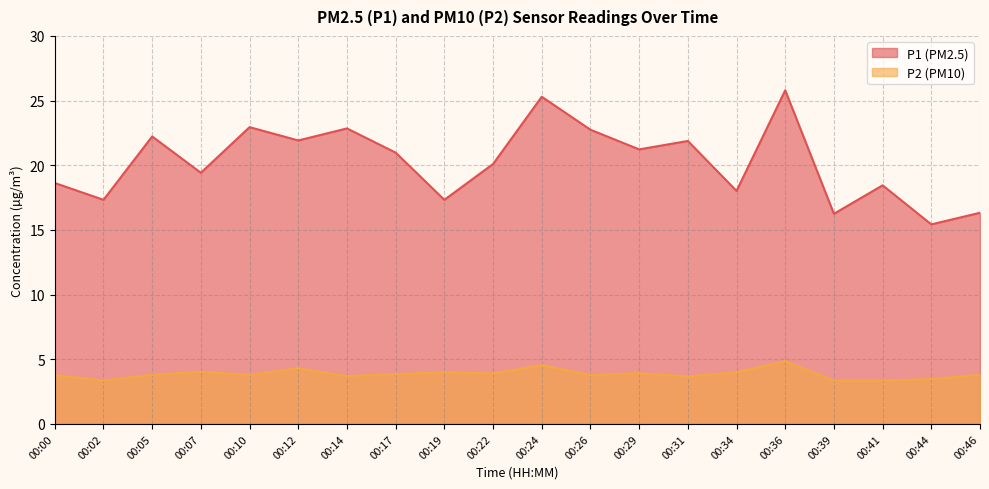

Where does the P1 series first go above 20?

00:05